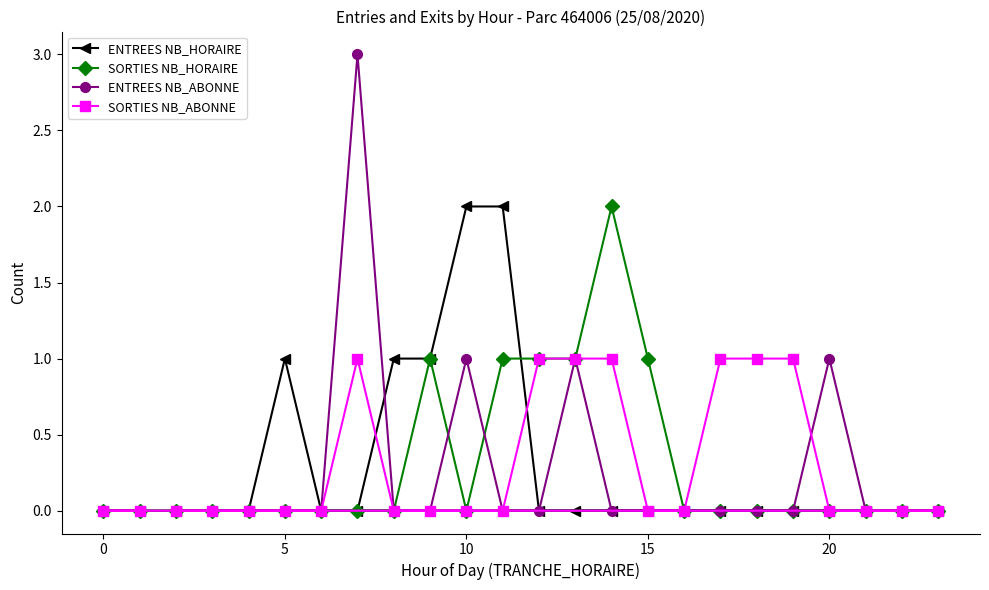

What is the maximum value shown in the chart?

3